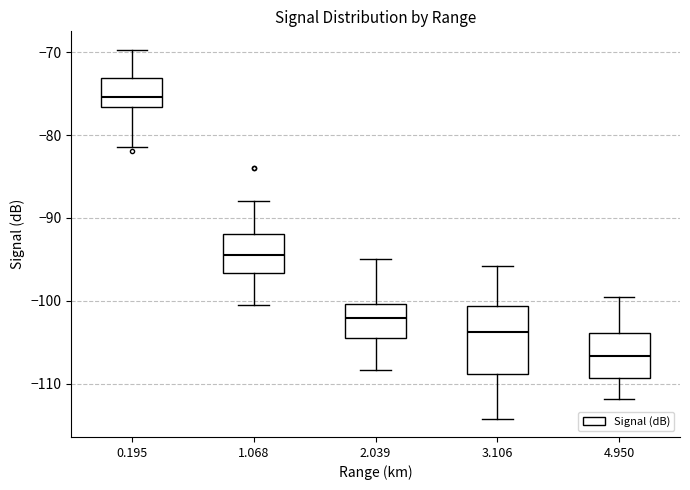

Which box is the tallest, from its lower edge to its upper edge?

3.106